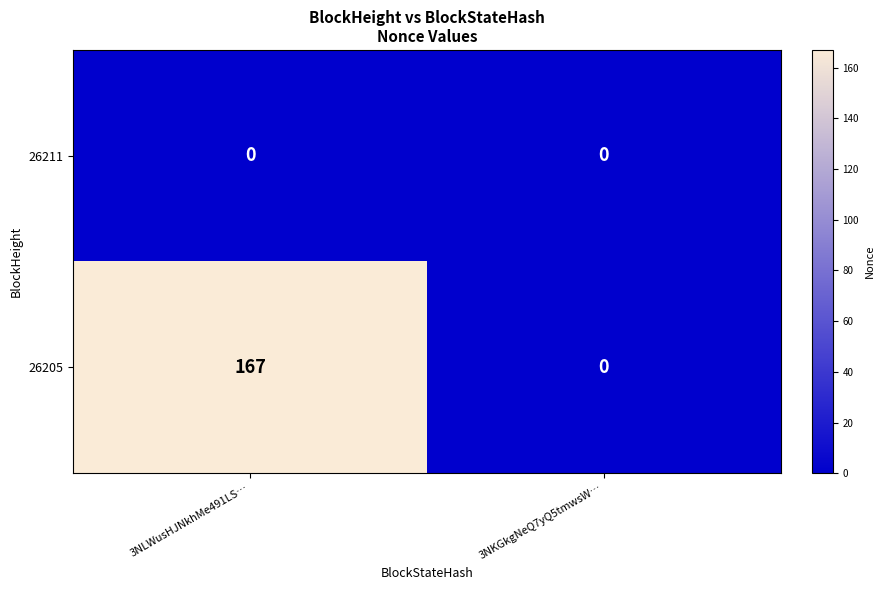

Reading left to right, what are all the values shown in this chart?

26211: 0	0
26205: 167	0